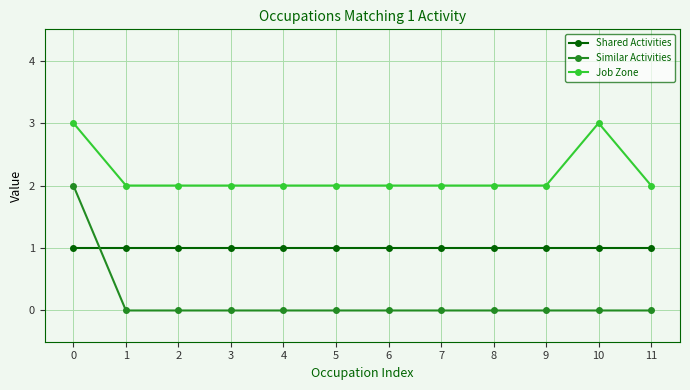

Reading right to left, what are all the values shown in this chart?

Shared Activities: 11=1	10=1	9=1	8=1	7=1	6=1	5=1	4=1	3=1	2=1	1=1	0=1
Similar Activities: 11=0	10=0	9=0	8=0	7=0	6=0	5=0	4=0	3=0	2=0	1=0	0=2
Job Zone: 11=2	10=3	9=2	8=2	7=2	6=2	5=2	4=2	3=2	2=2	1=2	0=3